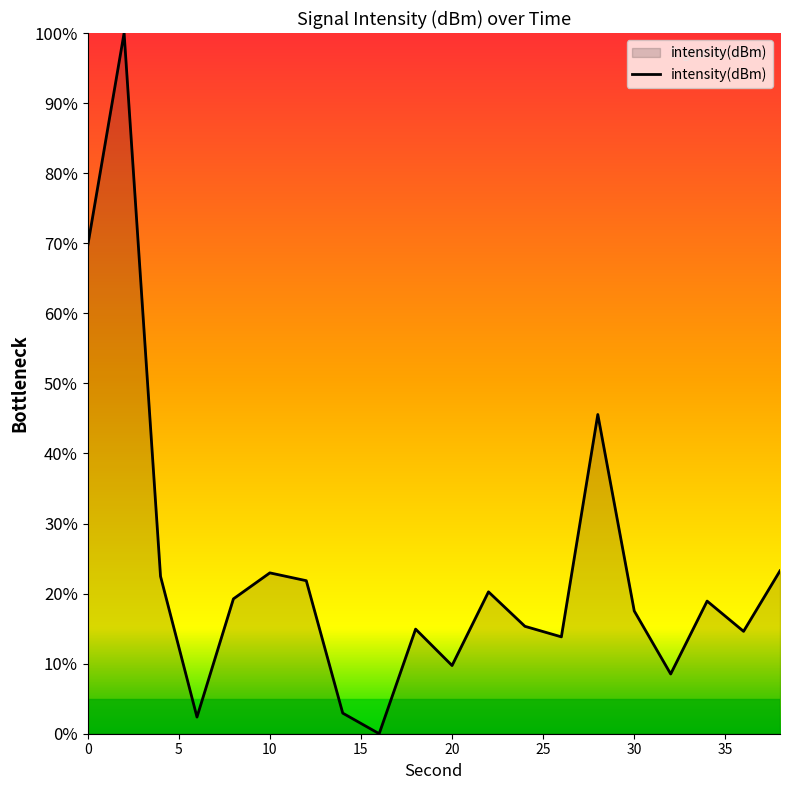

Does the chart have visible grid lines?

No